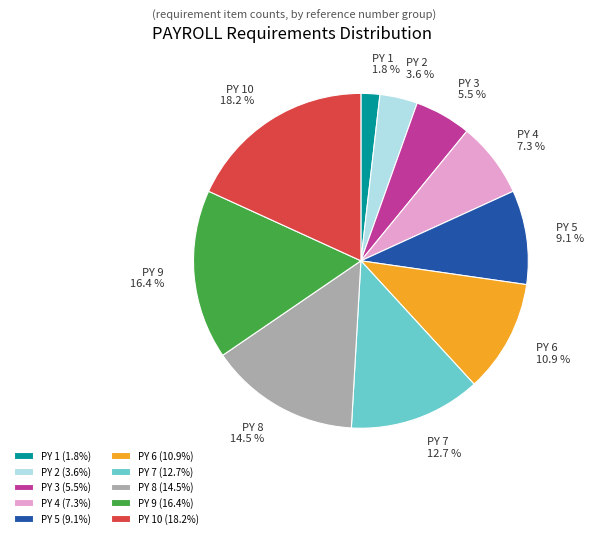

Combined, do PY 8 and PY 10 account for over 50%?

No